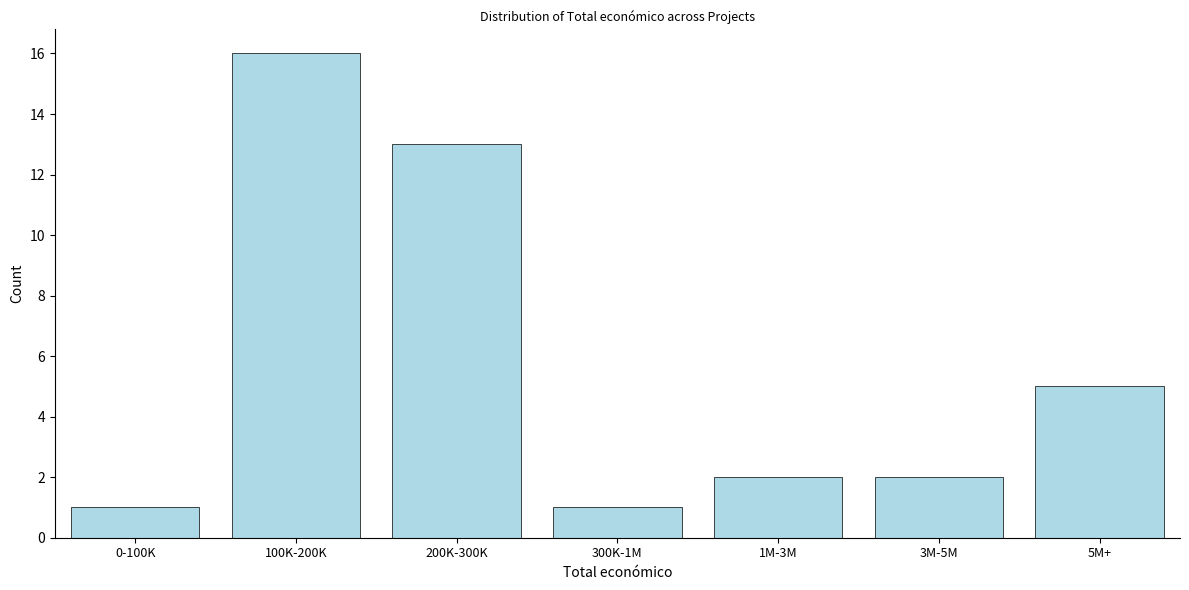

Reading left to right, what are all the values shown in this chart?

0-100K=1	100K-200K=16	200K-300K=13	300K-1M=1	1M-3M=2	3M-5M=2	5M+=5